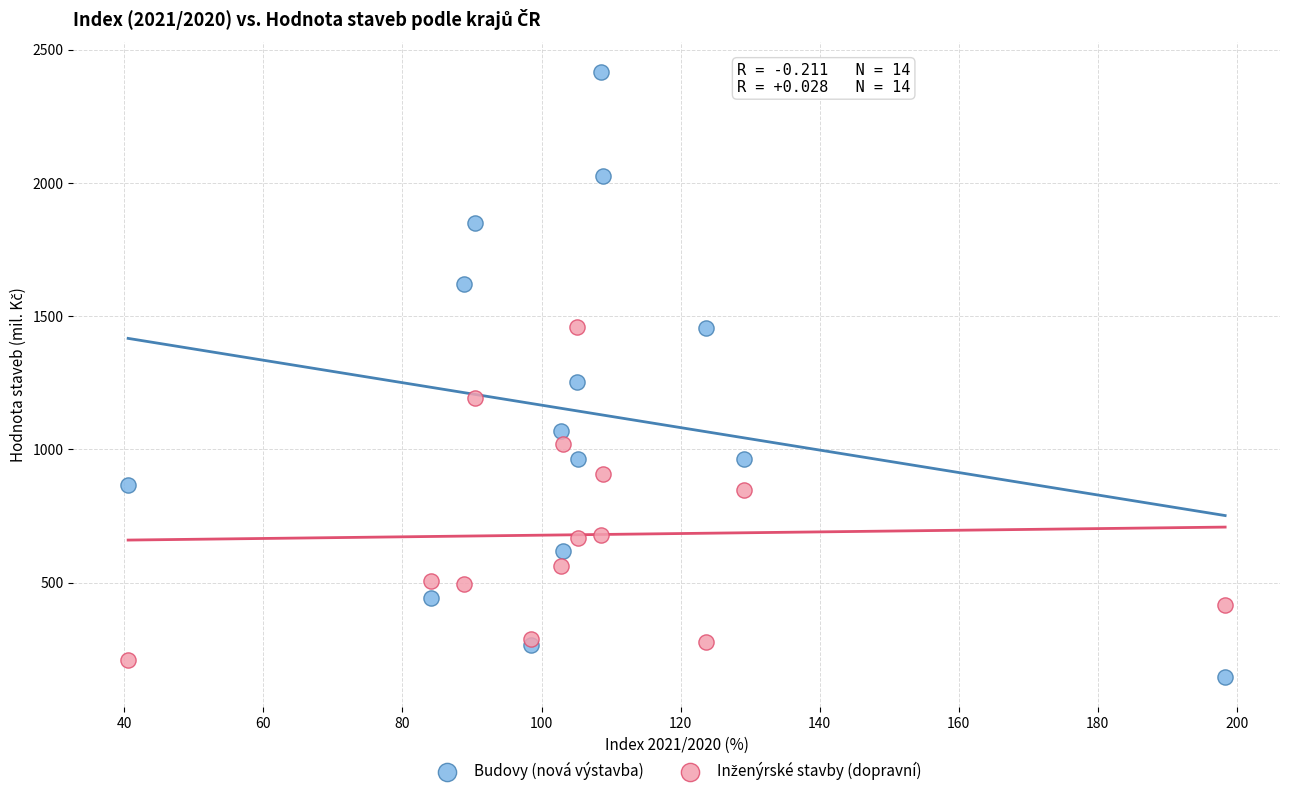

In the Budovy (nová výstavba) series, what Y value is closest to 1280?

1253